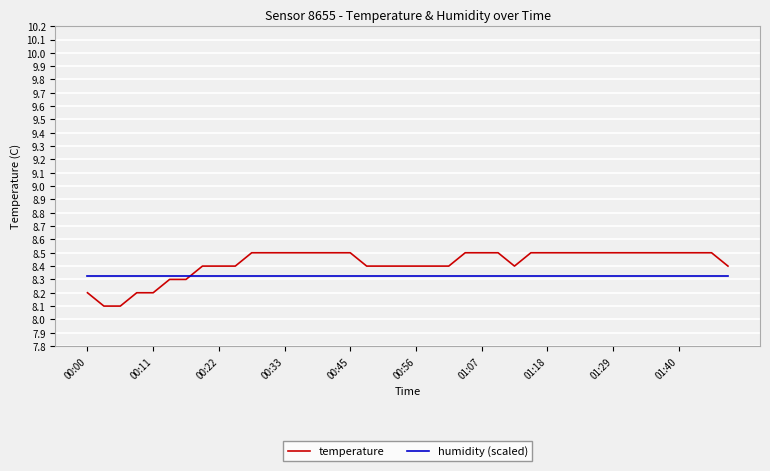

Count the number of categories in the chart.

40